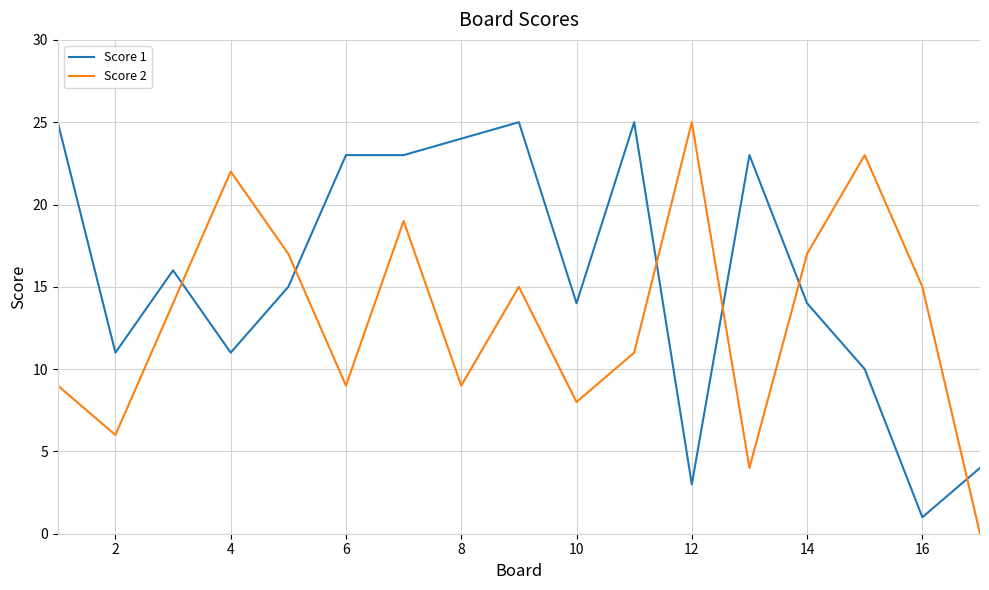

What is the maximum value shown in the chart?

25